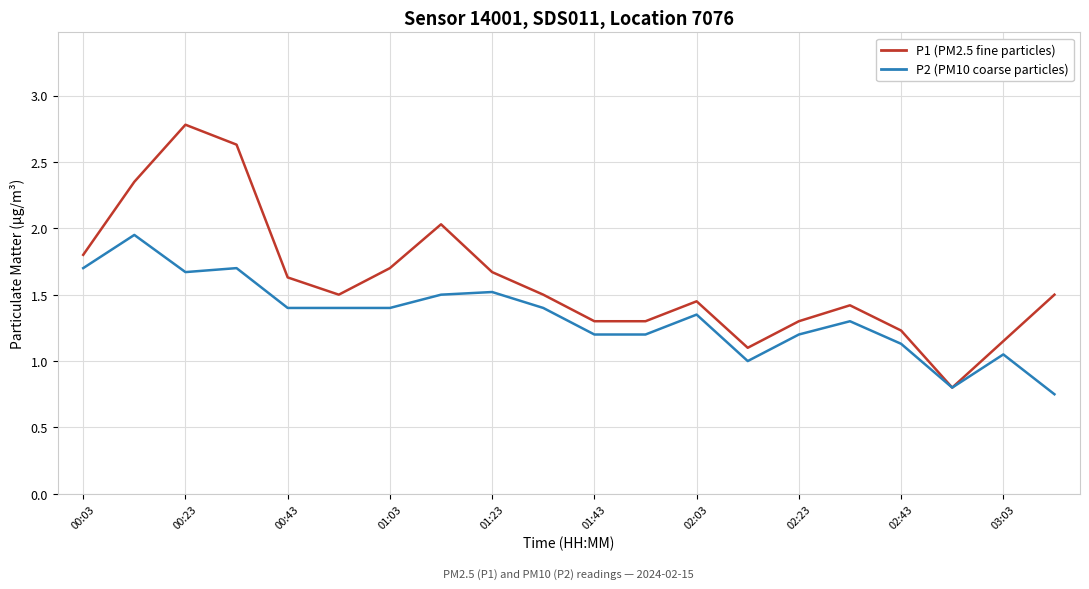

What is the maximum value shown in the chart?

2.8